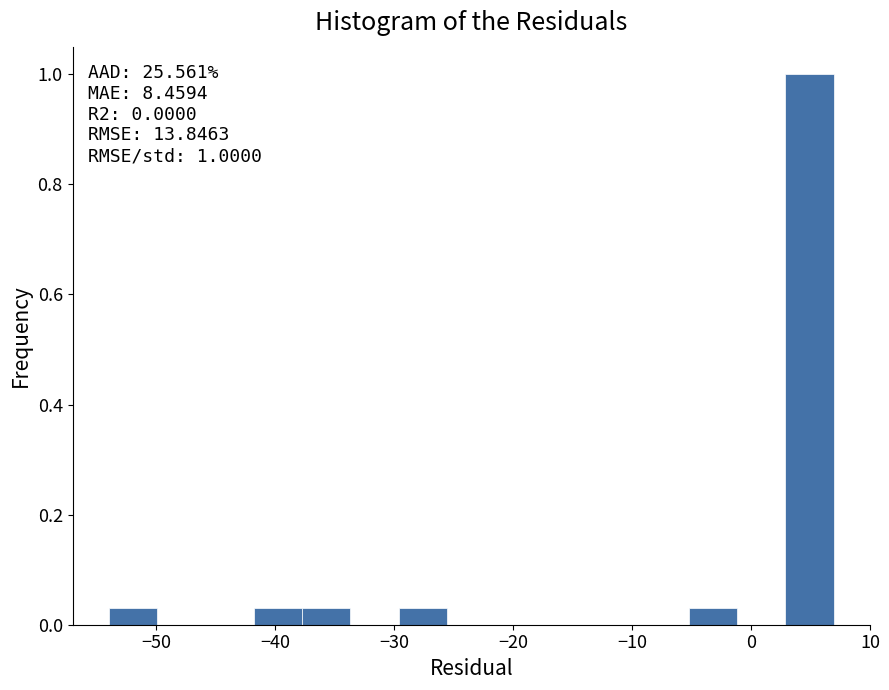

Over which range of the x-axis is the bar tallest?

3 to 7